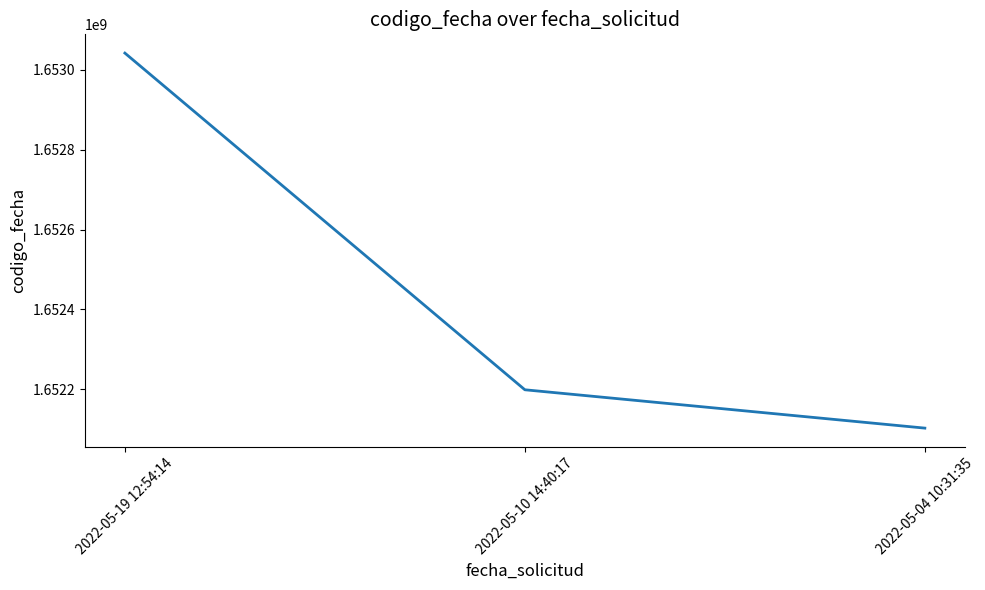

Reading left to right, list all the values displayed in this chart.

1653041789	1652198780	1652102771